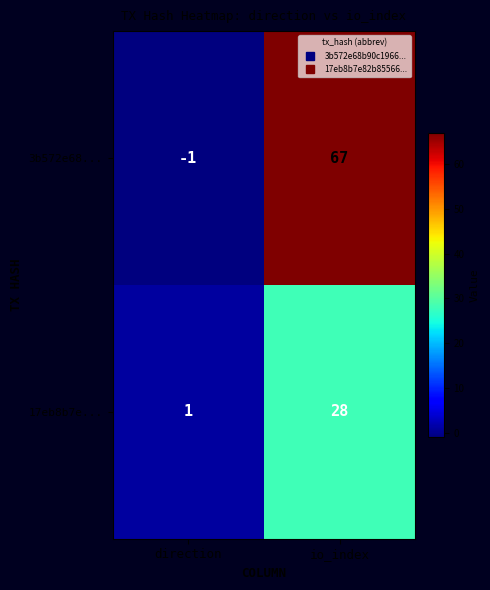

Which series has the largest range (max minus min)?

3b572e68...